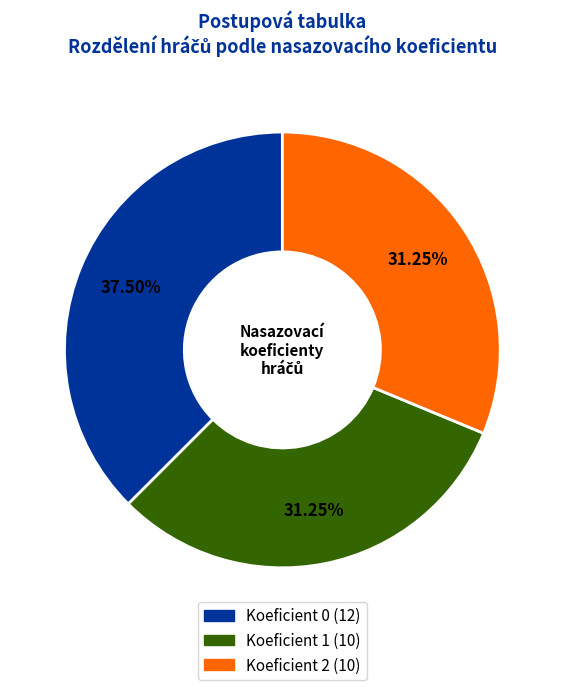

Is there a majority slice in this chart?

No